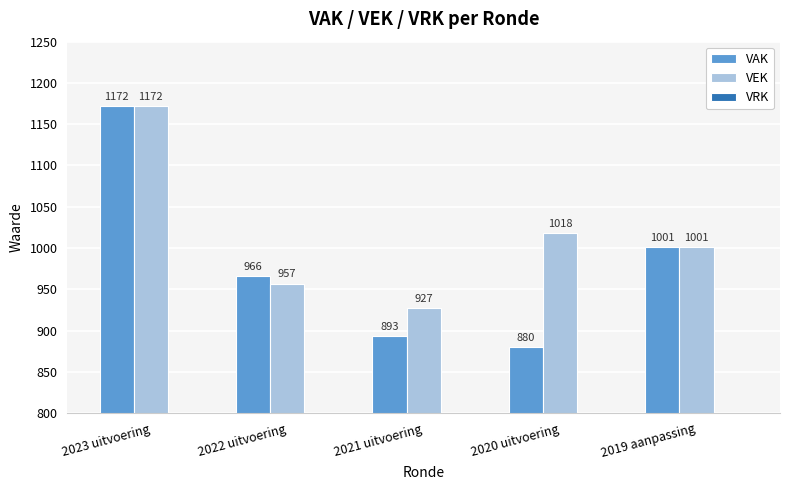

Which category has the lowest value in the VEK series?

2021 uitvoering